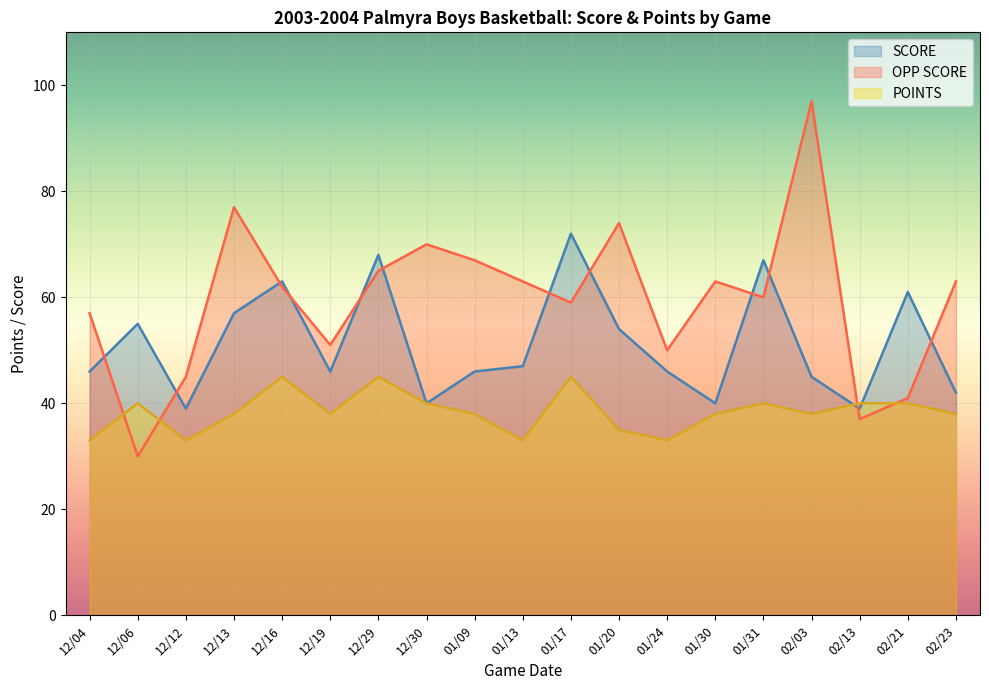

Where does the POINTS series first go above 38?

12/06